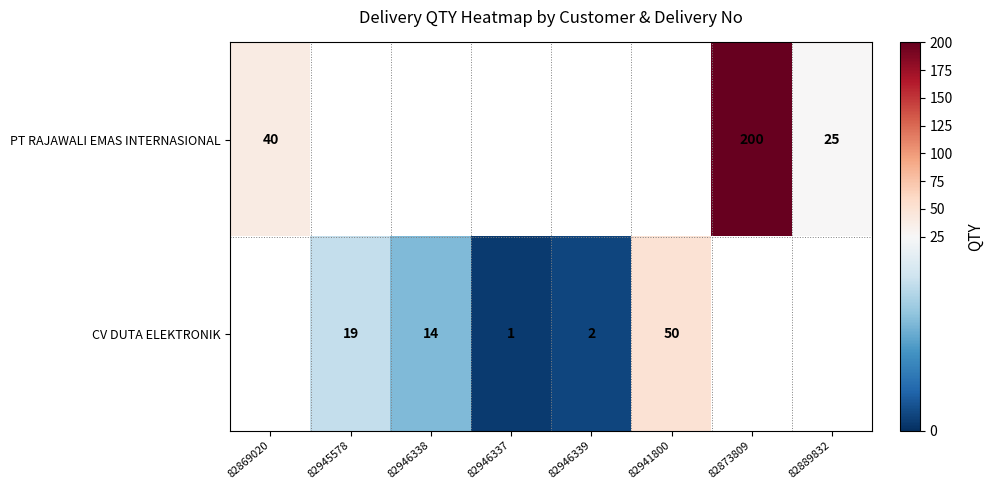

Is the value of CV DUTA ELEKTRONIK at 82945578 greater than the value of PT RAJAWALI EMAS INTERNASIONAL at 82869020?

No